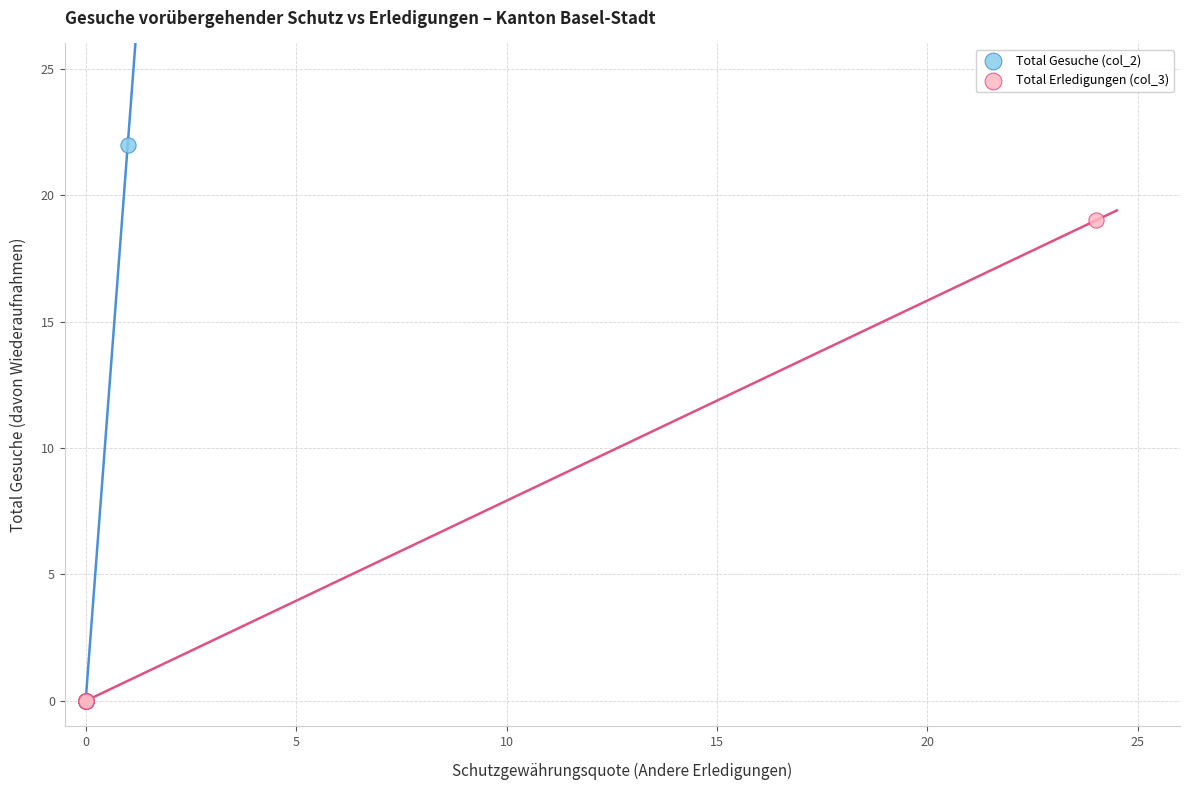

Which series contains the highest Y value?

Total Gesuche (col_2)